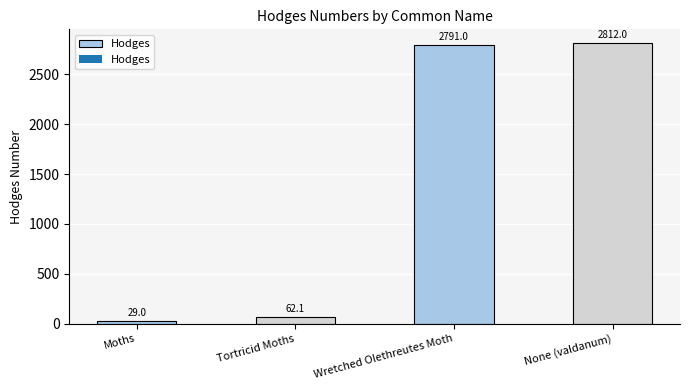

How many values are below 2791?

2